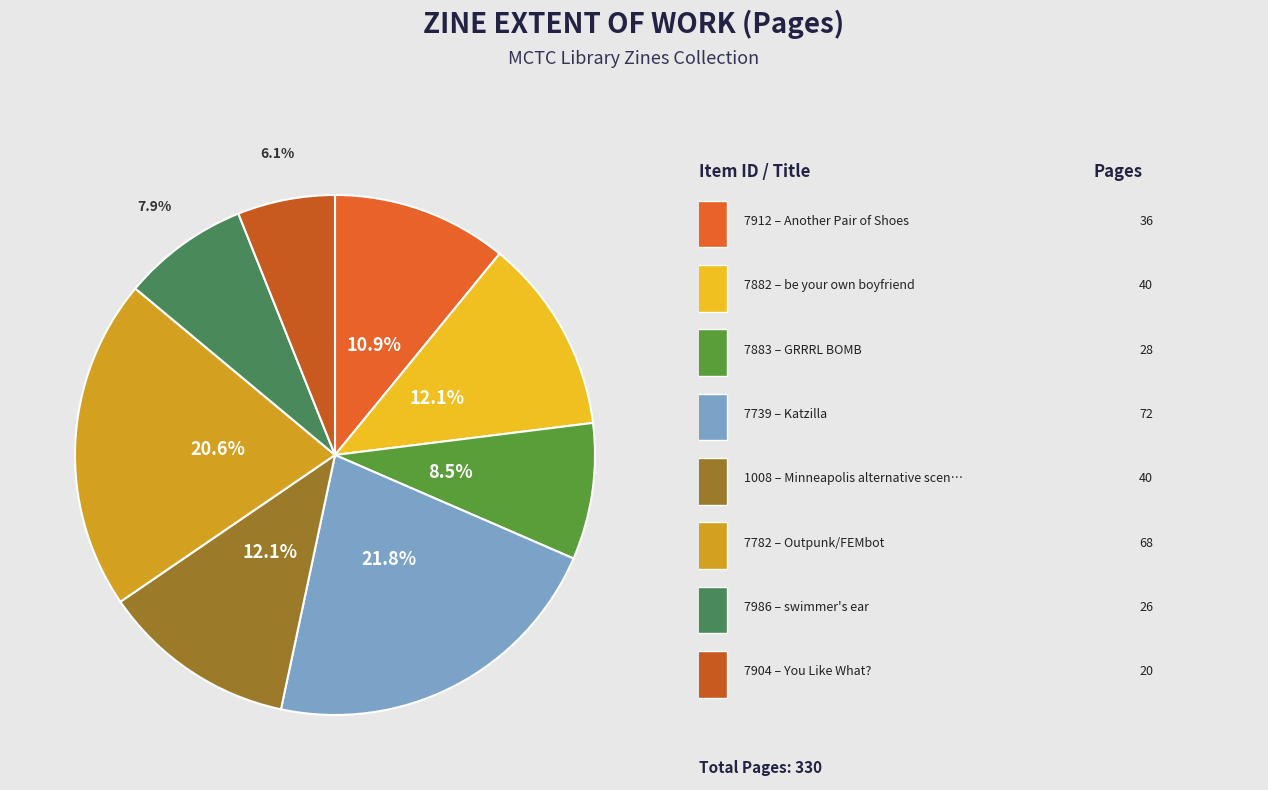

Does any single category account for the majority?

No